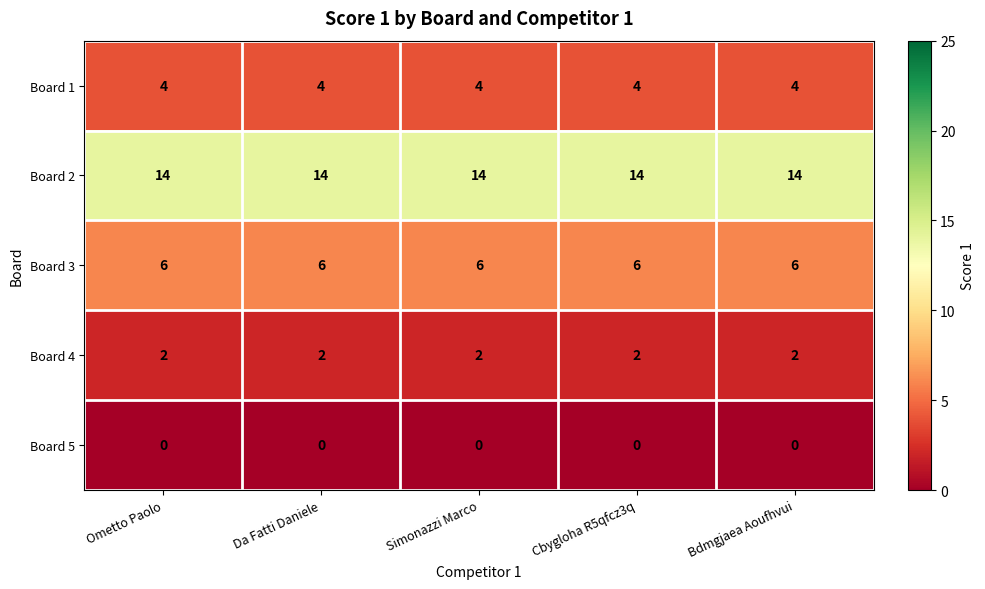

What is the spread (max minus min) of values at Bdmgjaea Aoufhvui?

14